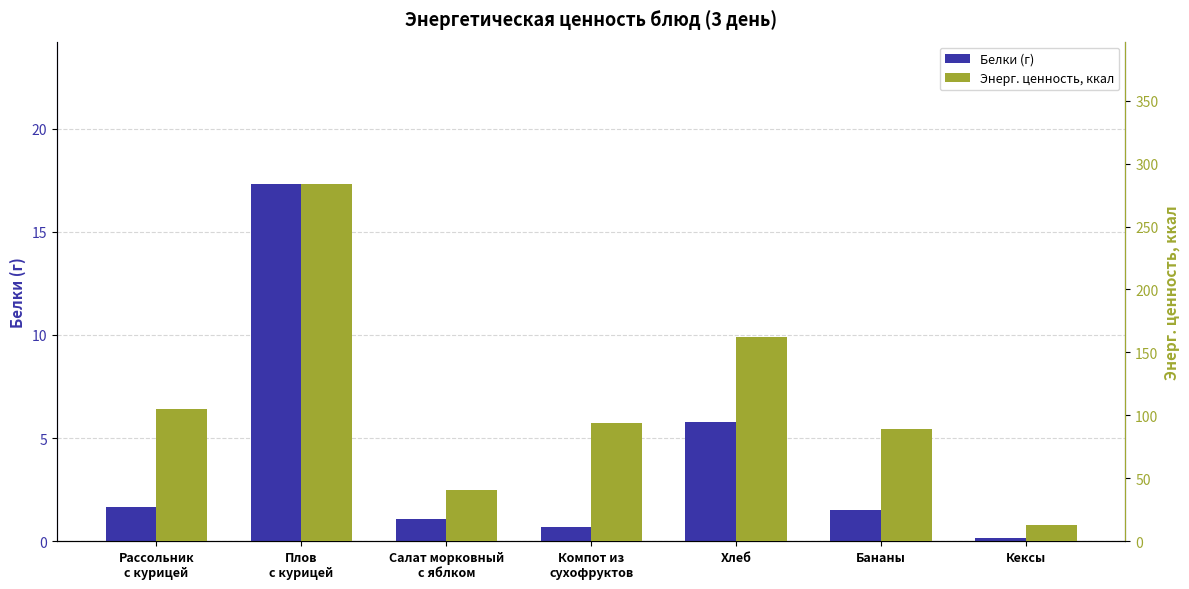

The Энерг. ценность, ккал series shows 63.9 at Компот из
сухофруктов. True or false?

False